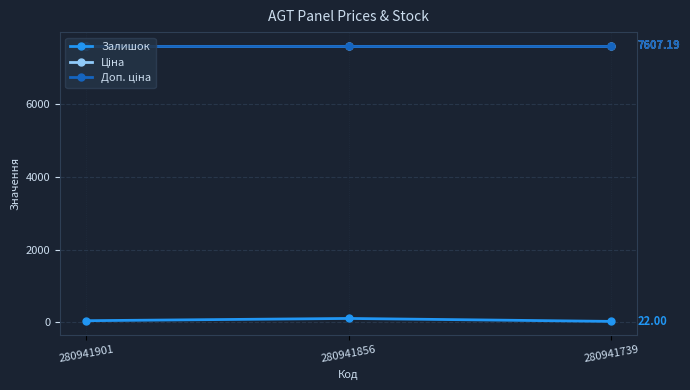

Is this an area chart (filled region under the line)?

No